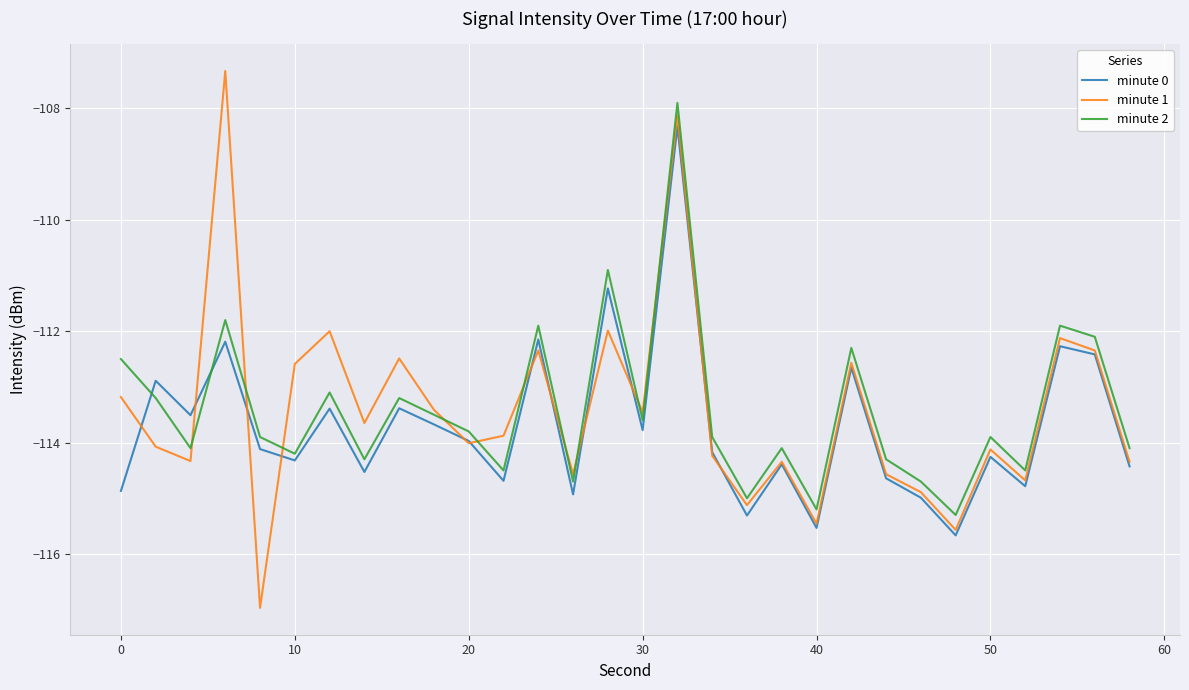

Which series has the largest range (max minus min)?

minute 1